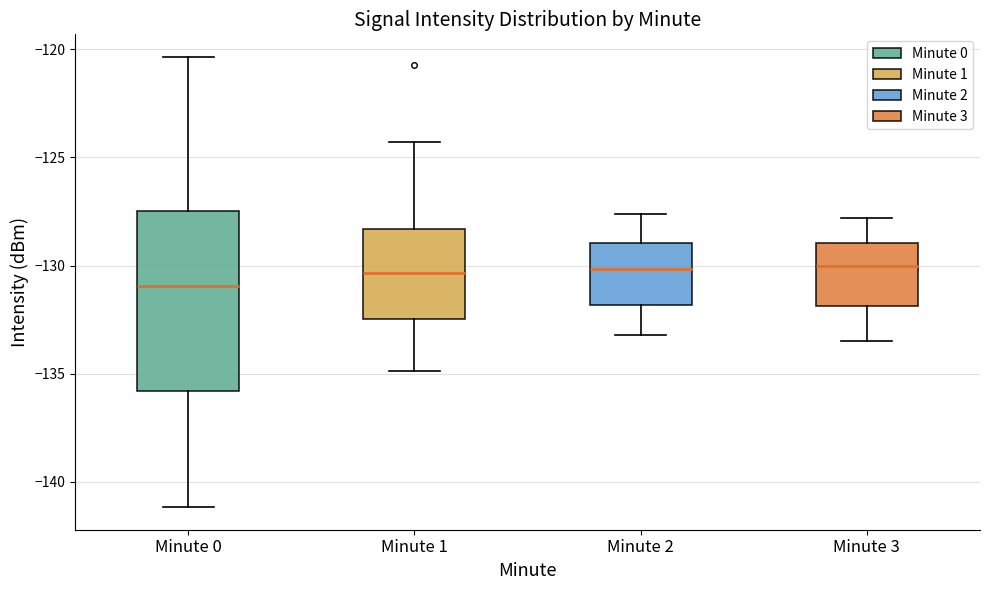

Reading left to right, read every box against the y-axis: the position of its median line, the range the box covers, and the ends of its whiskers. The values are not printed on the chart, so give them approximately, as read against the axis.

Minute 0: median -131.0, box -136.0 to -127.5, whiskers -141.0 to -120.5
Minute 1: median -130.5, box -132.5 to -128.5, whiskers -135.0 to -124.5
Minute 2: median -130.0, box -132.0 to -129.0, whiskers -133.0 to -127.5
Minute 3: median -130.0, box -132.0 to -129.0, whiskers -133.5 to -128.0